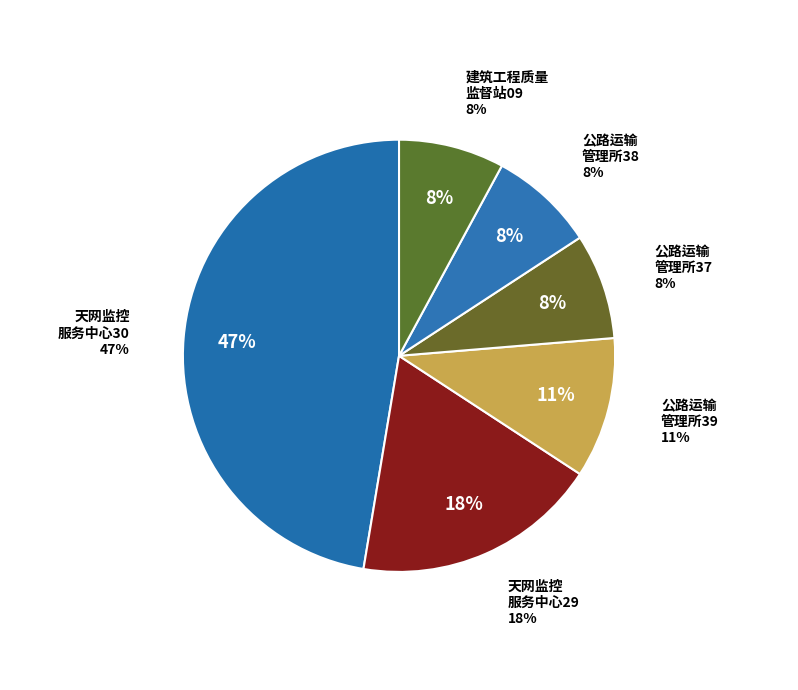

What portion of the pie excludes 天网监控服务中心30?

52.6%